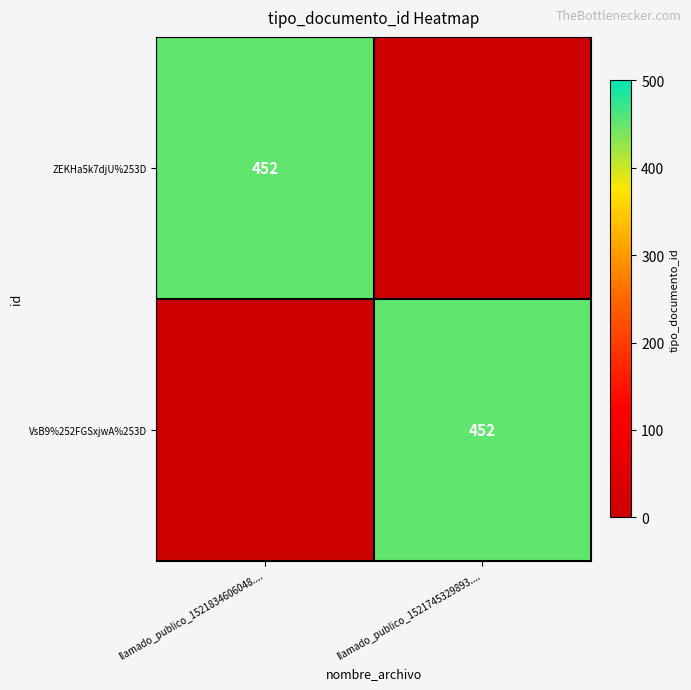

True or false: VsB9%252FGSxjwA%253D has a value of 598 at llamado_publico_1521745329893.....

False